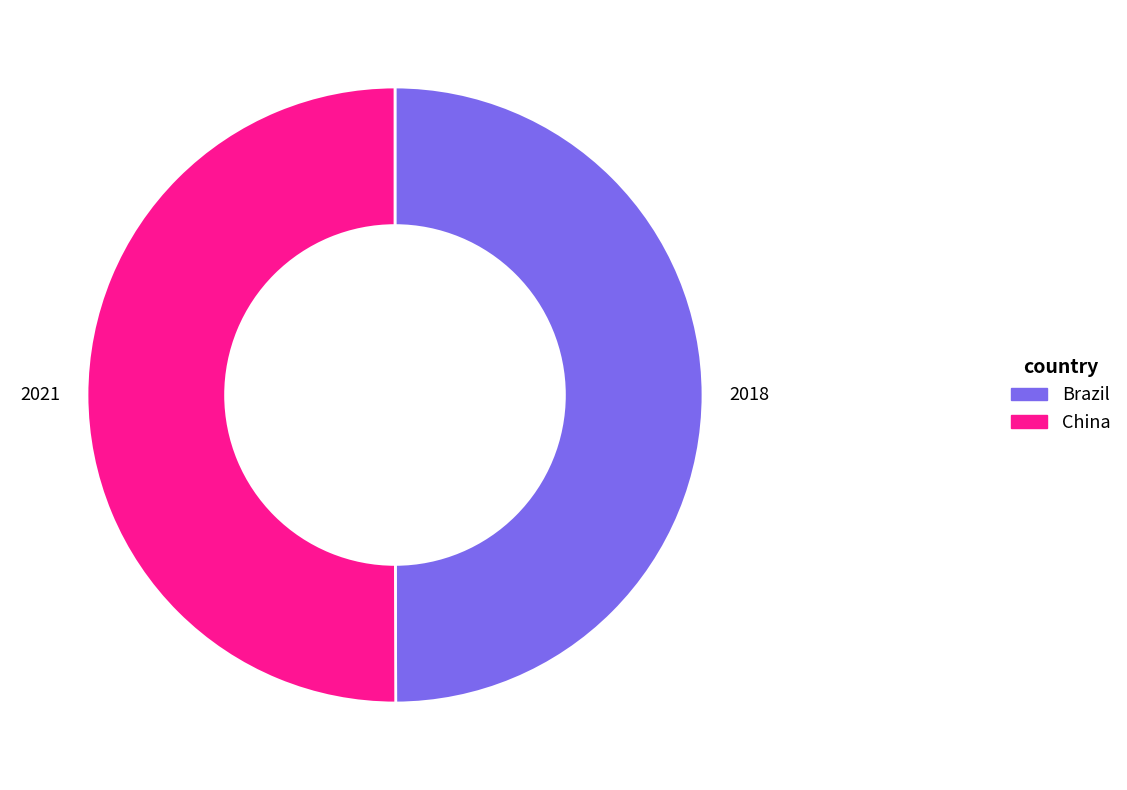

The Brazil slice represents 37% of the pie. True or false?

False